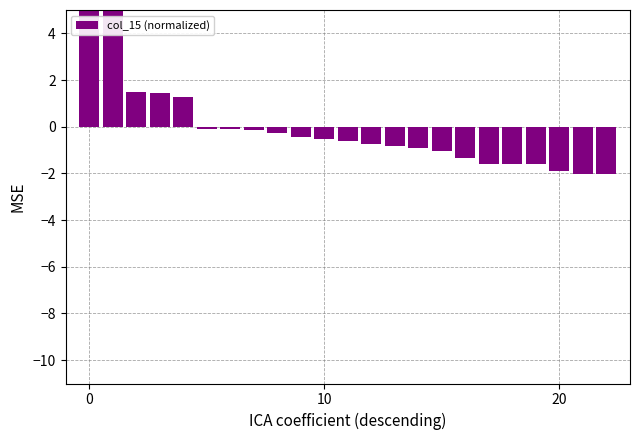

What is the greatest value displayed?

8.0